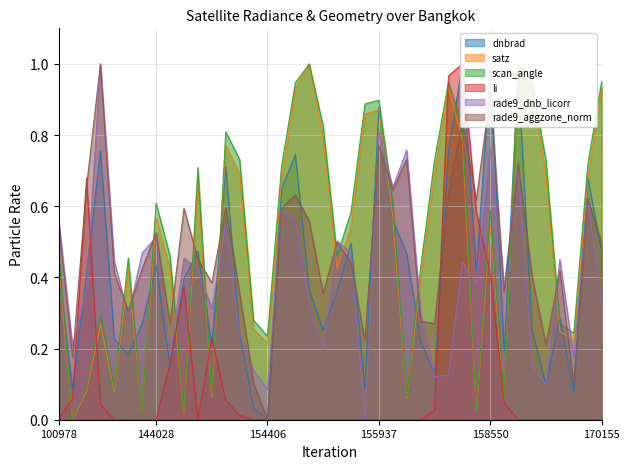

True or false: satz and rade9_dnb_licorr intersect in this chart.

True